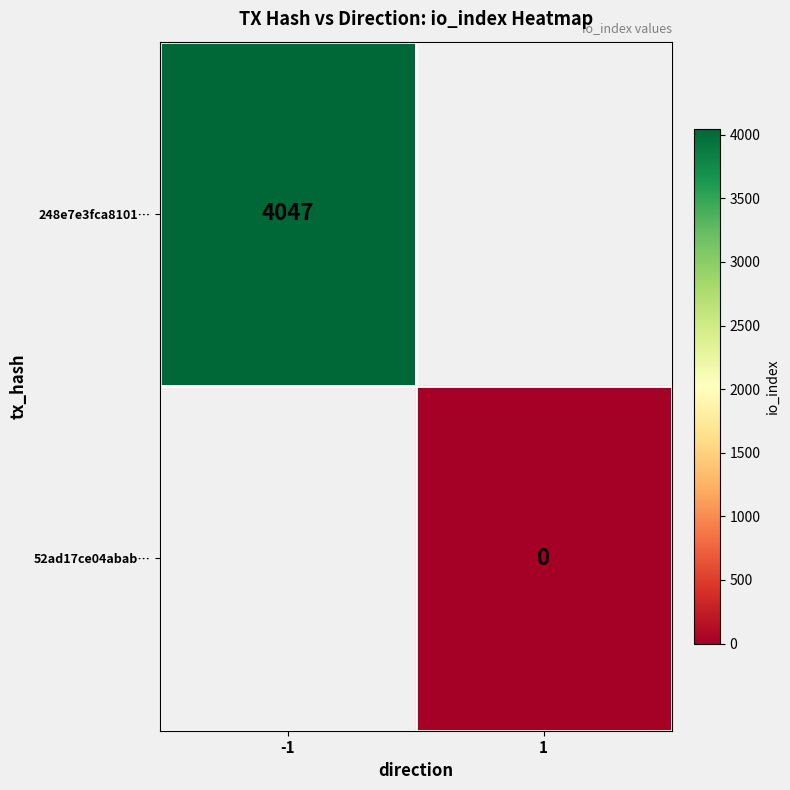

The 248e7e3fca8101… series shows 4047 at -1. True or false?

True